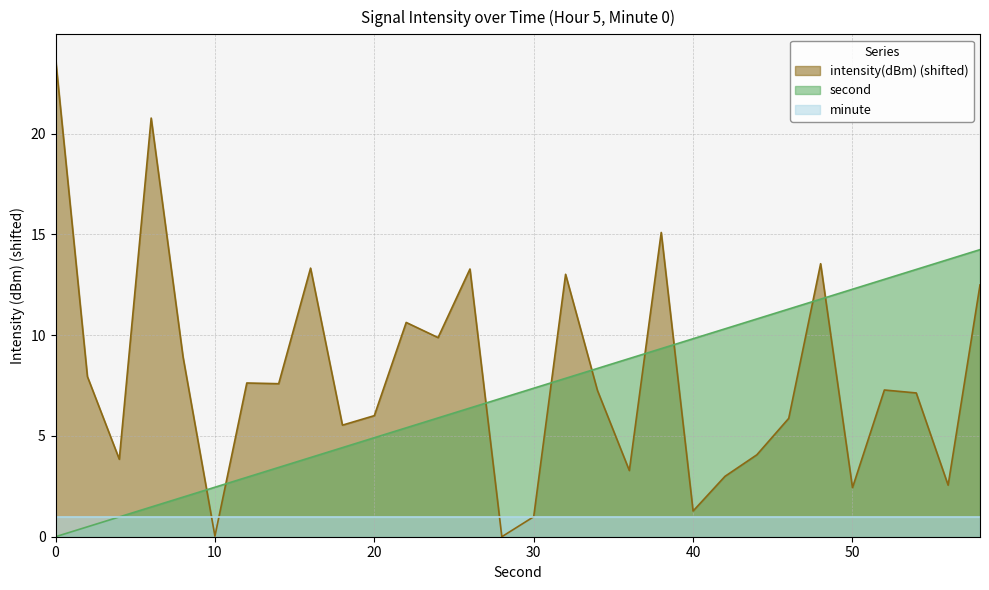

True or false: second and intensity cross at least once.

True